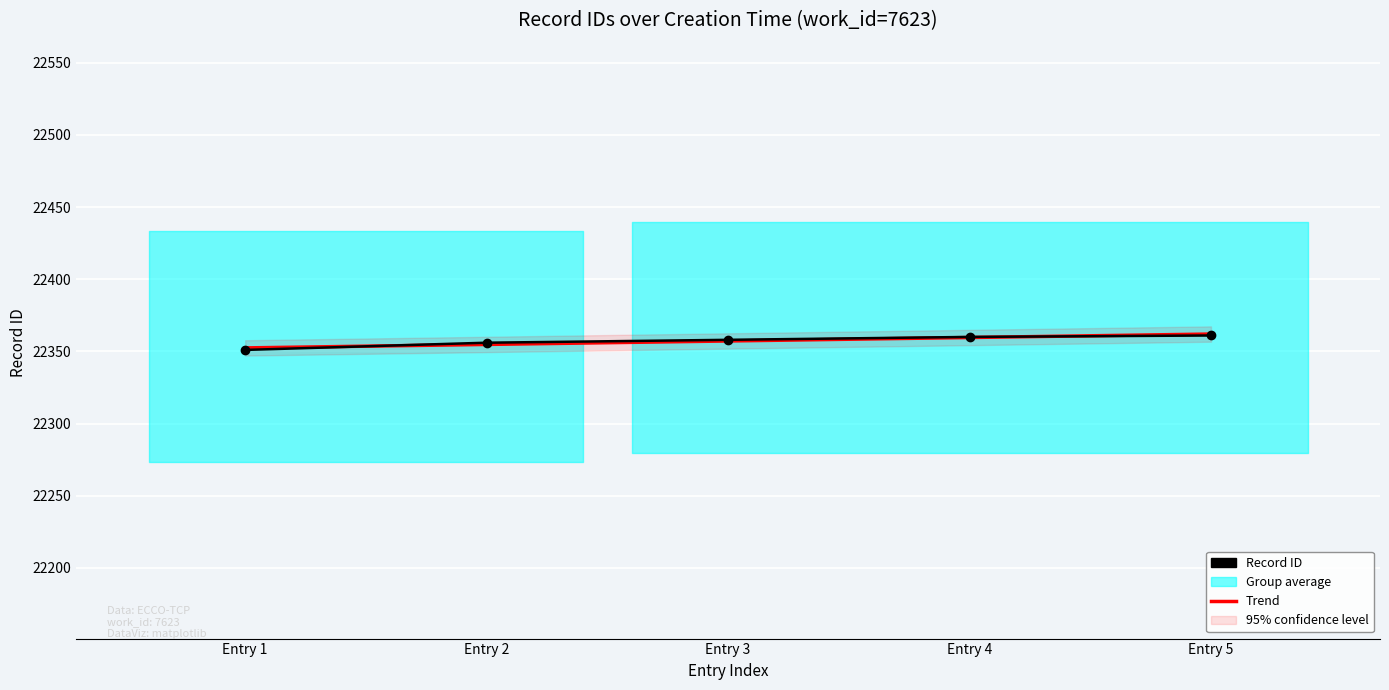

What is the smallest value displayed?

22351